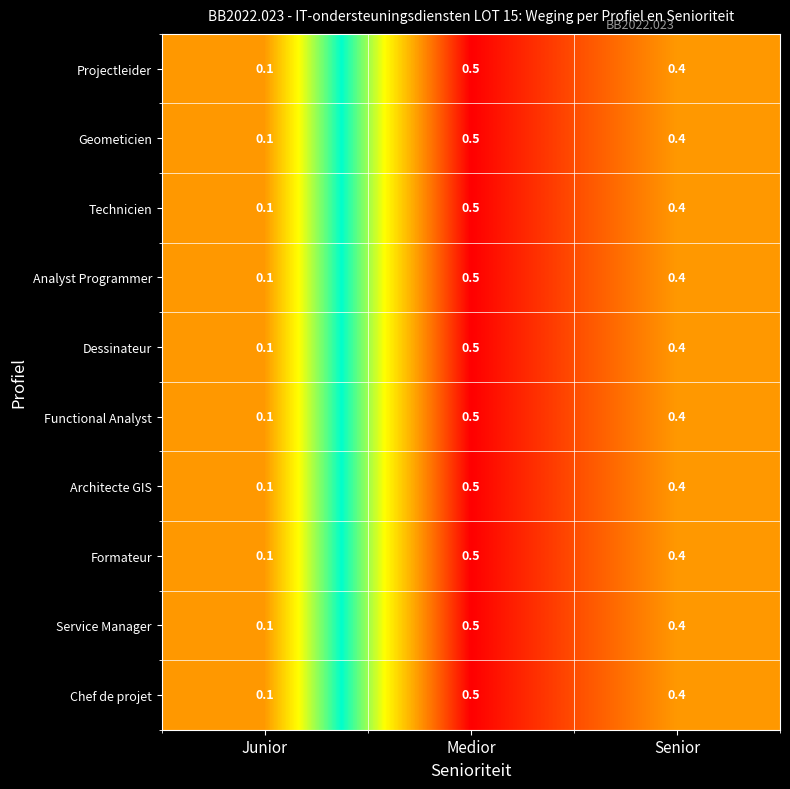

How many categories are shown in the chart?

3